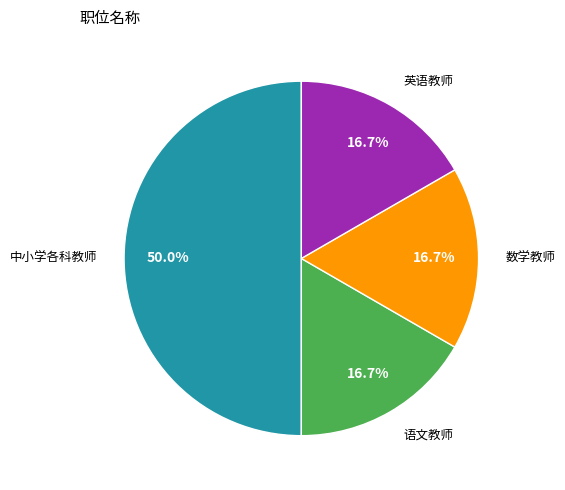

How many slices are in this pie chart?

4